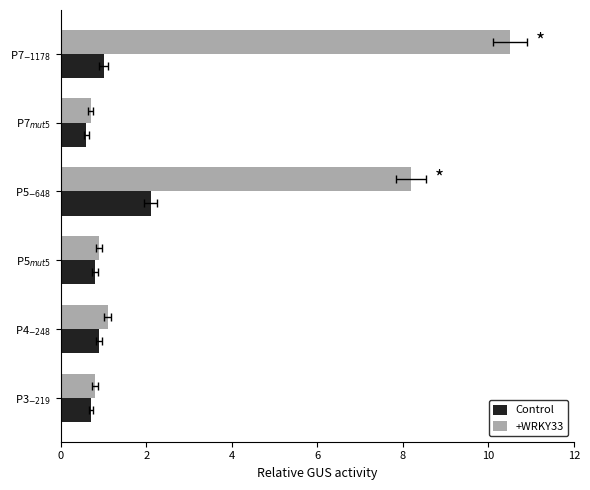

Which series has the widest spread of values?

+WRKY33